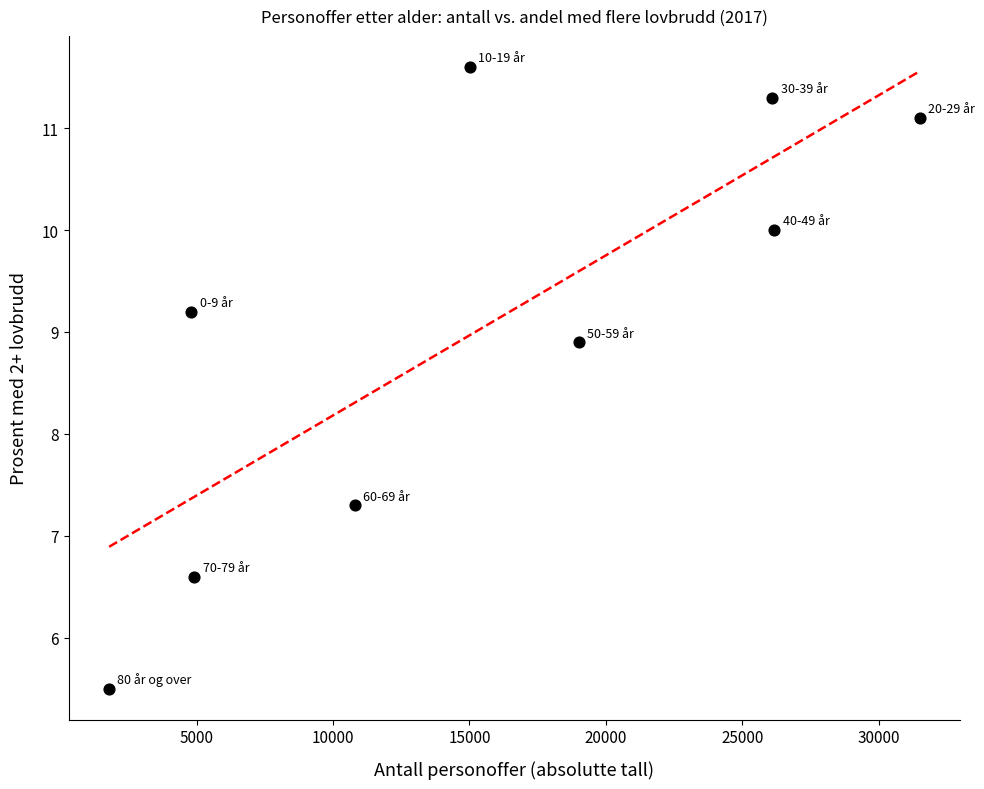

What is the average X value?

15567.8